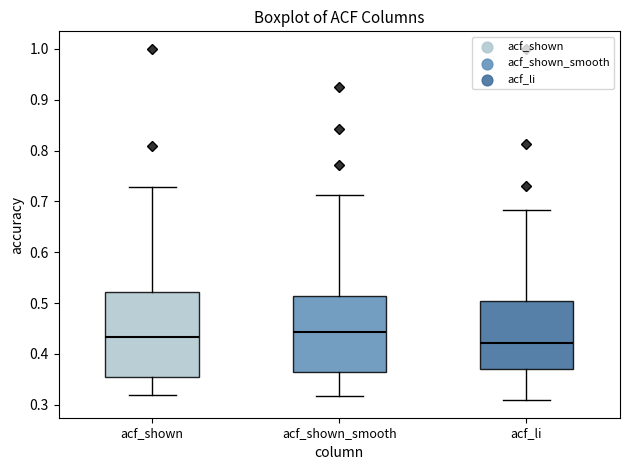

Reading left to right, transcribe this box plot: for each box, give where its median line is, the range the box spans, and where its two whiskers end, as read against the y-axis. The values are not printed on the chart, so give them approximately, as read against the axis.

acf_shown: median 0.43, box 0.36 to 0.52, whiskers 0.32 to 0.73
acf_shown_smooth: median 0.44, box 0.36 to 0.51, whiskers 0.32 to 0.71
acf_li: median 0.42, box 0.37 to 0.50, whiskers 0.31 to 0.68